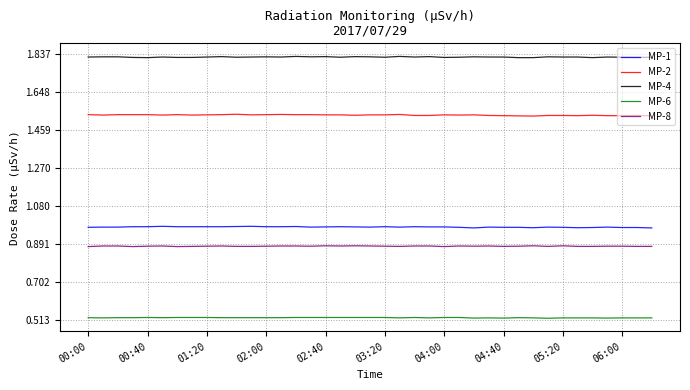

True or false: MP-1 and MP-2 cross at least once.

False